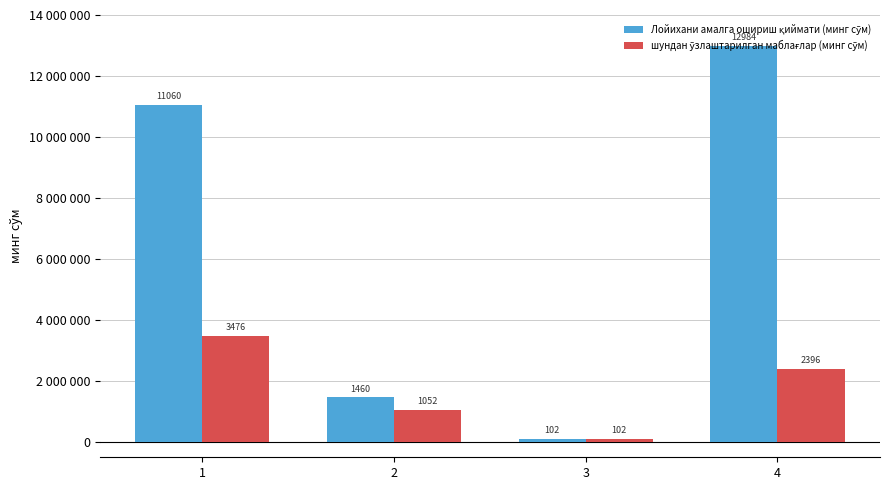

Reading left to right, transcribe all the data shown in this chart.

Лойихани амалга ошириш қиймати (минг сўм): 1=11059587	2=1459845	3=102437	4=12984304
шундан ўзлаштарилган маблағлар (минг сўм): 1=3476417	2=1051968	3=102437	4=2395891